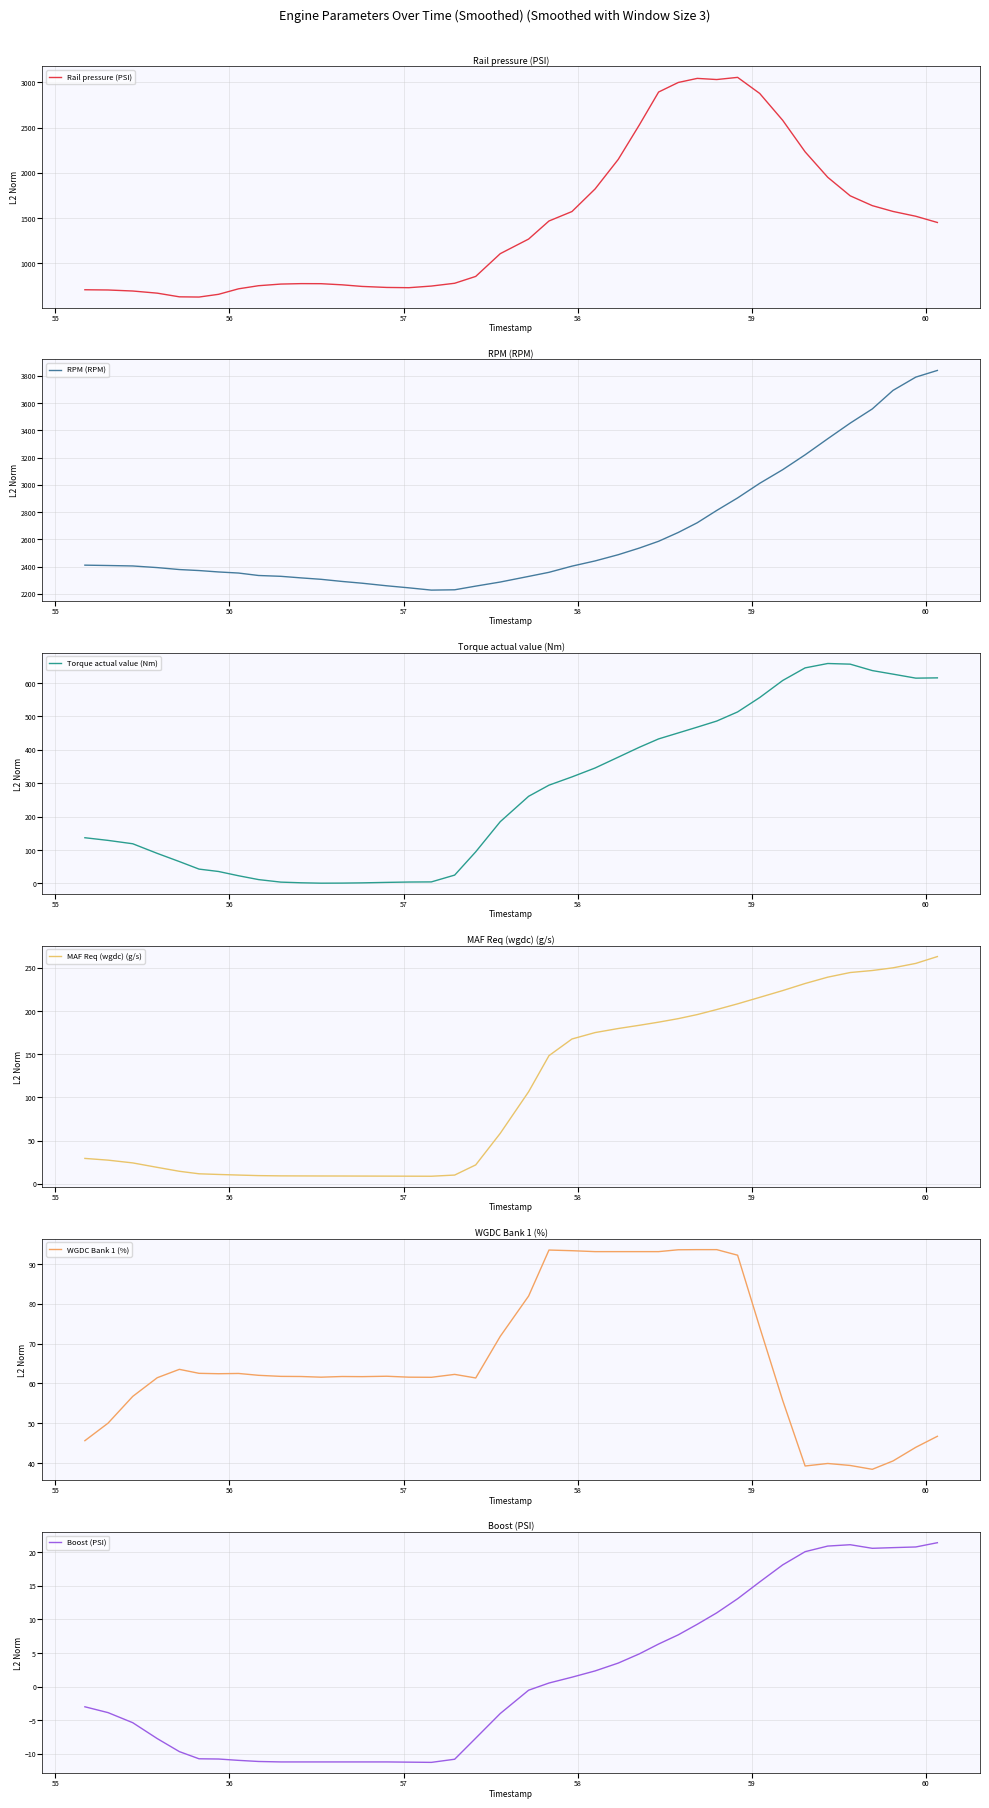

What is the sum of all Boost (PSI) values?

53.2